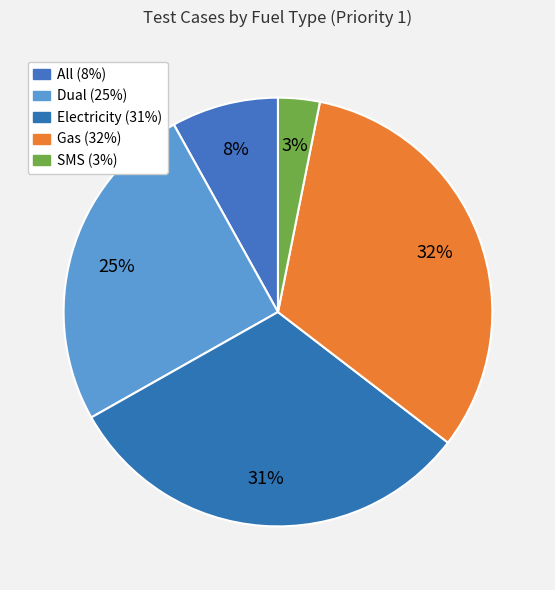

The Gas slice represents 43% of the pie. True or false?

False